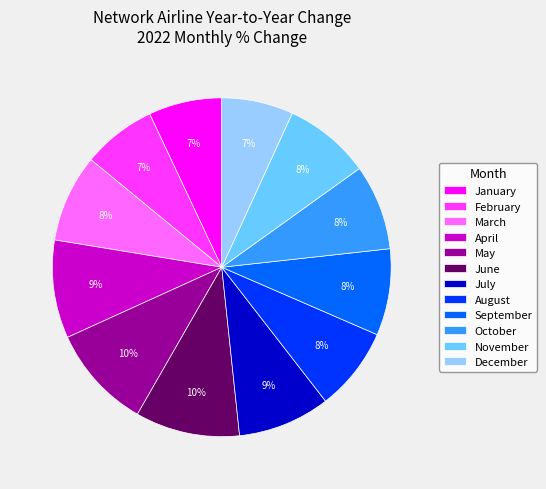

Combined, do June and November account for over 50%?

No